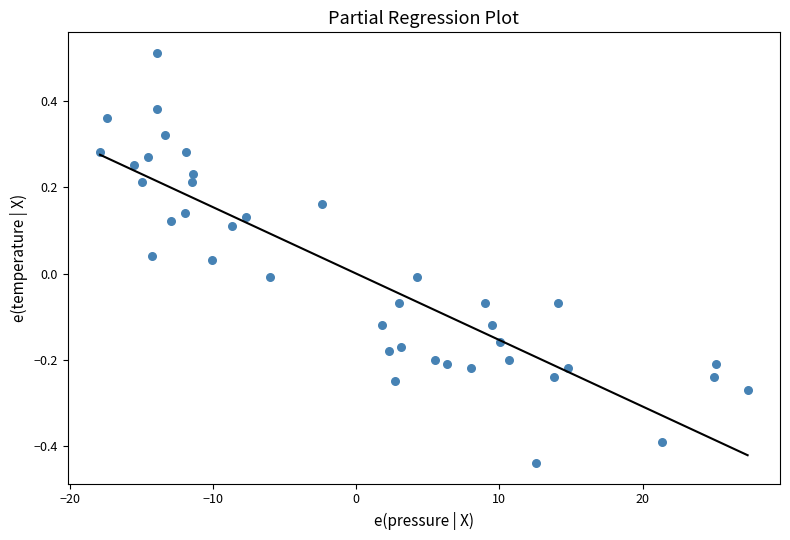

What is the range of X values (max minus min)?

45.2